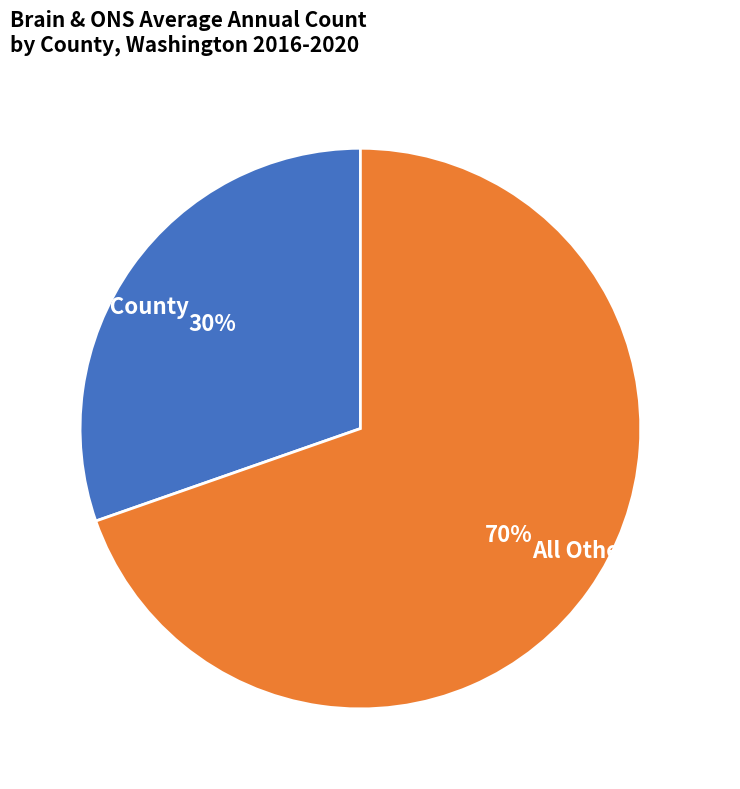

Which slice is the largest?

All Other Counties